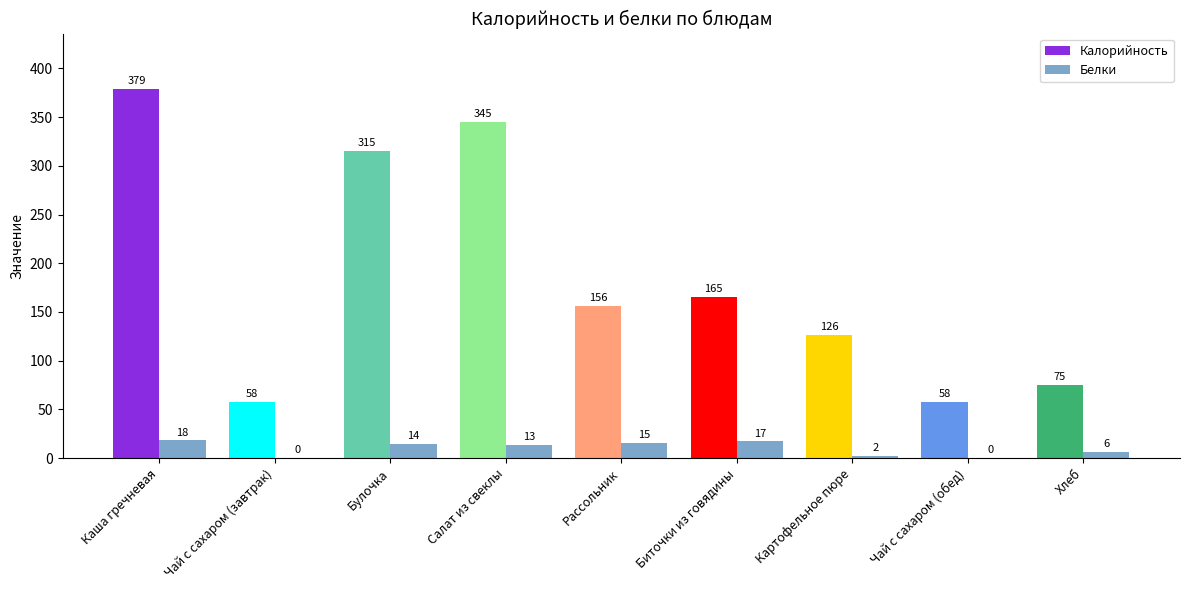

Reading left to right, list all the values displayed in this chart.

Калорийность: 379	58	315	345	156	165	126	58	75
Белки: 18	0	14	13	15	17	2	0	6